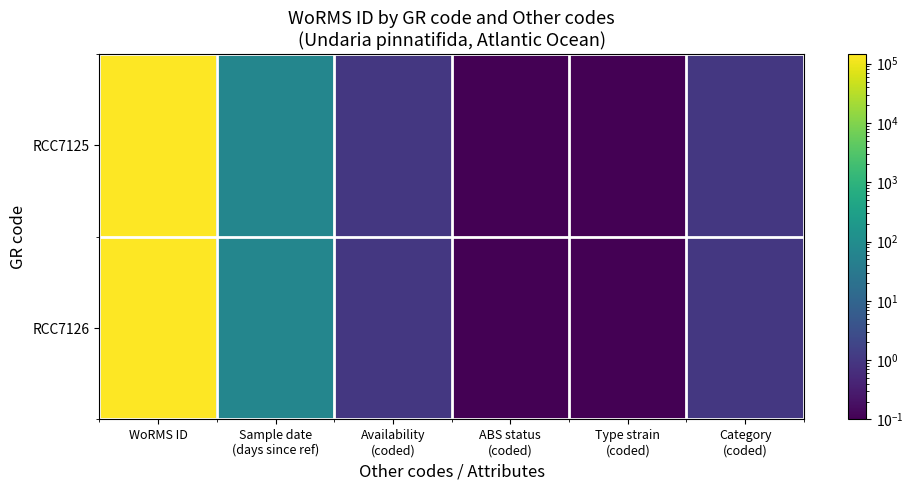

At Type strain (coded), list the series in order from largest to smallest.

RCC7125, RCC7126